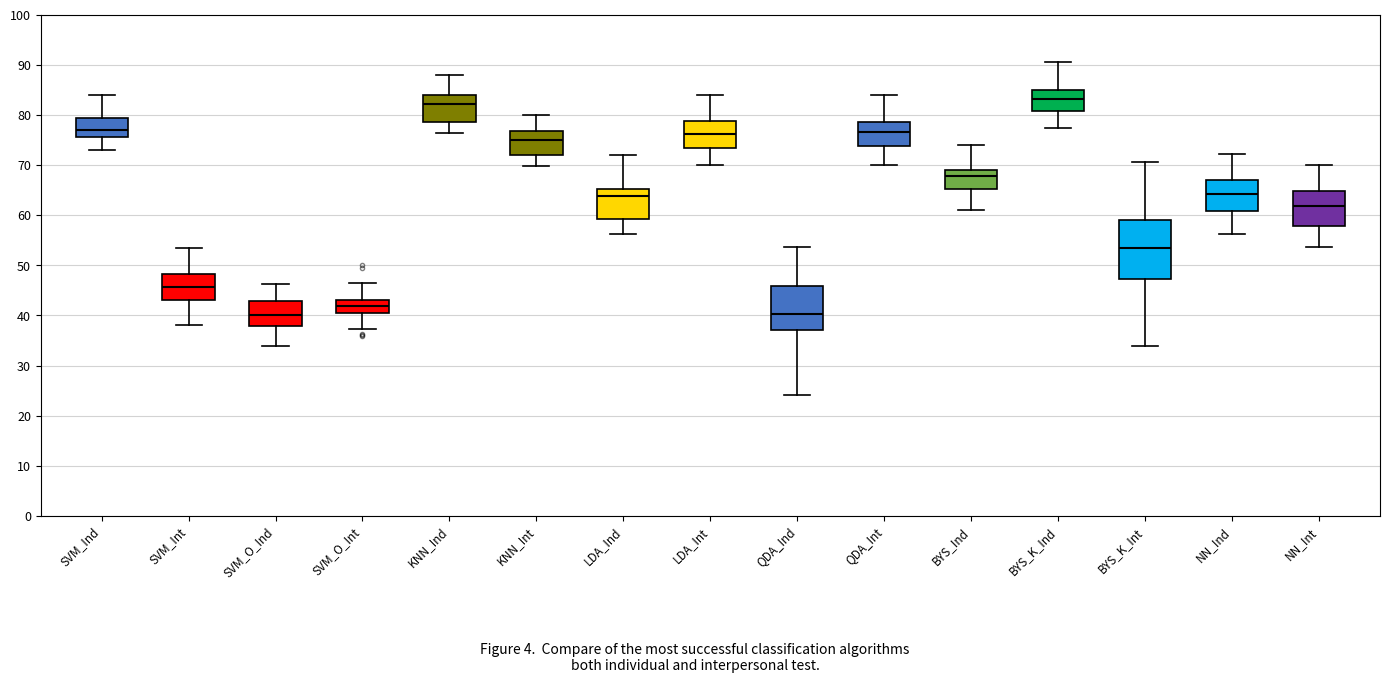

Where is the upper edge of the box for SVM_O_Ind on the y-axis? The values are not printed on the chart, so give them approximately, as read against the axis.

43